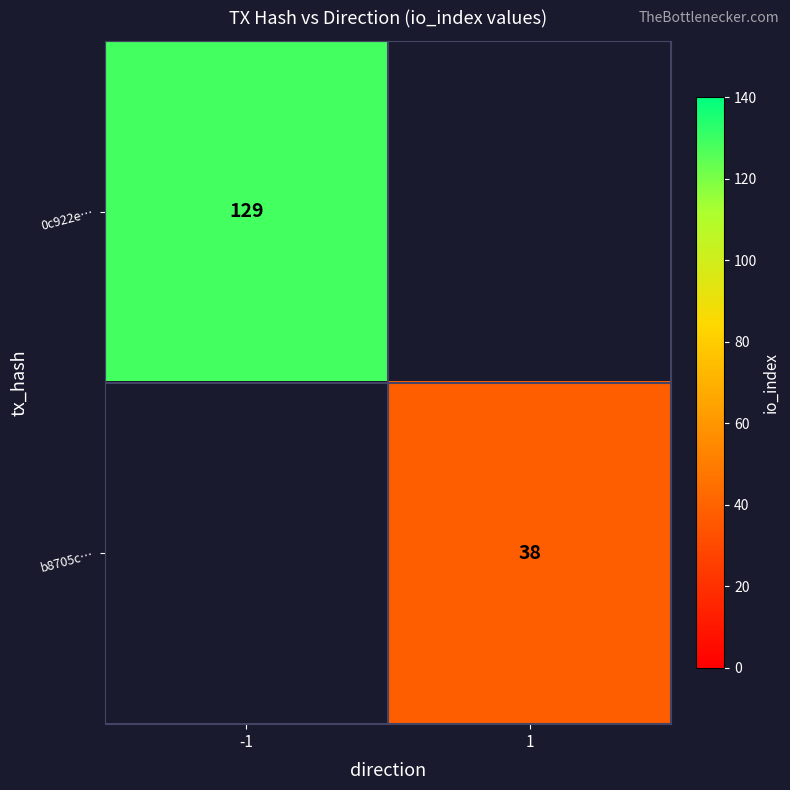

Is the value of 0c922e… at -1 greater than the value of b8705c… at 1?

Yes